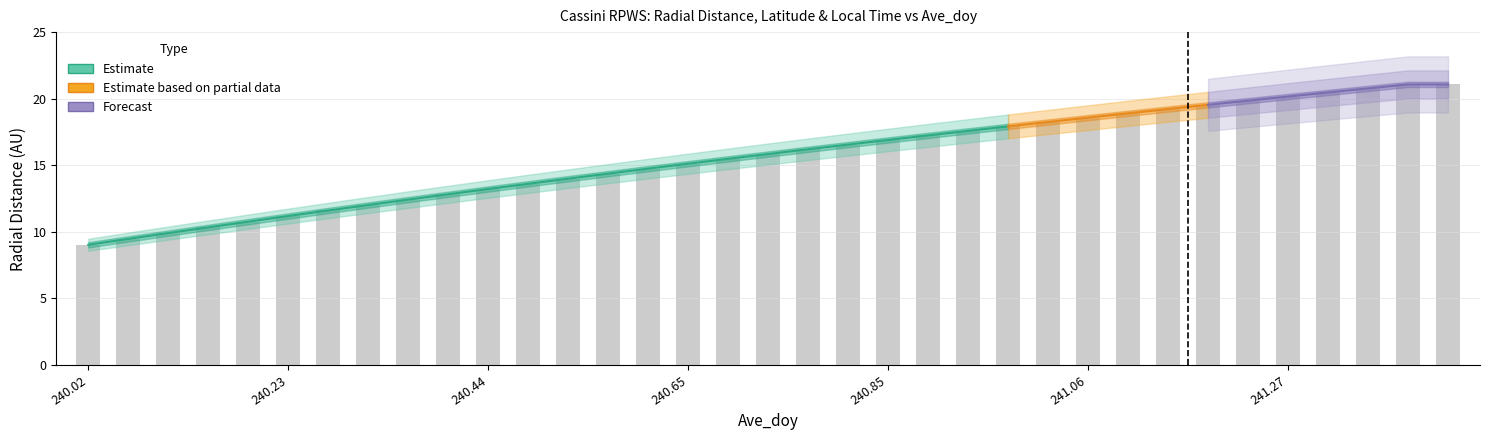

Are the bars grouped side by side (vs. stacked)?

Yes